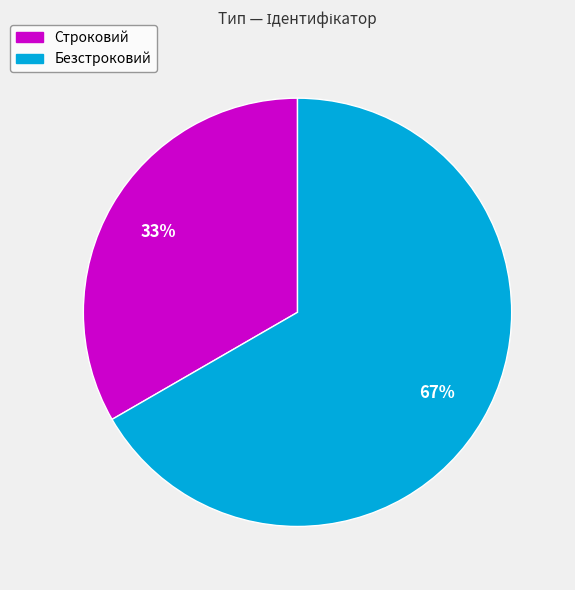

Count the number of slices in the pie.

2